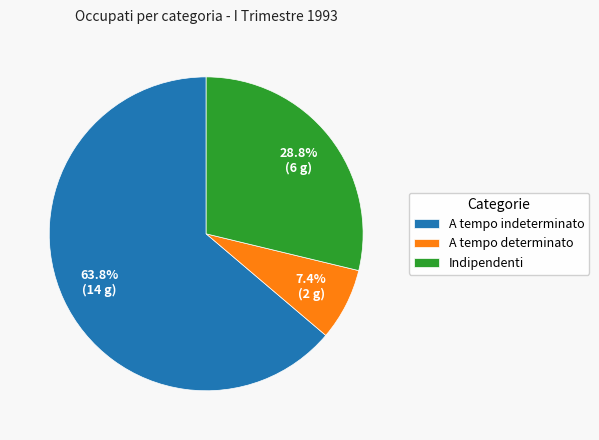

Approximately how many times larger is the value at A tempo determinato compared to Indipendenti?

0.3